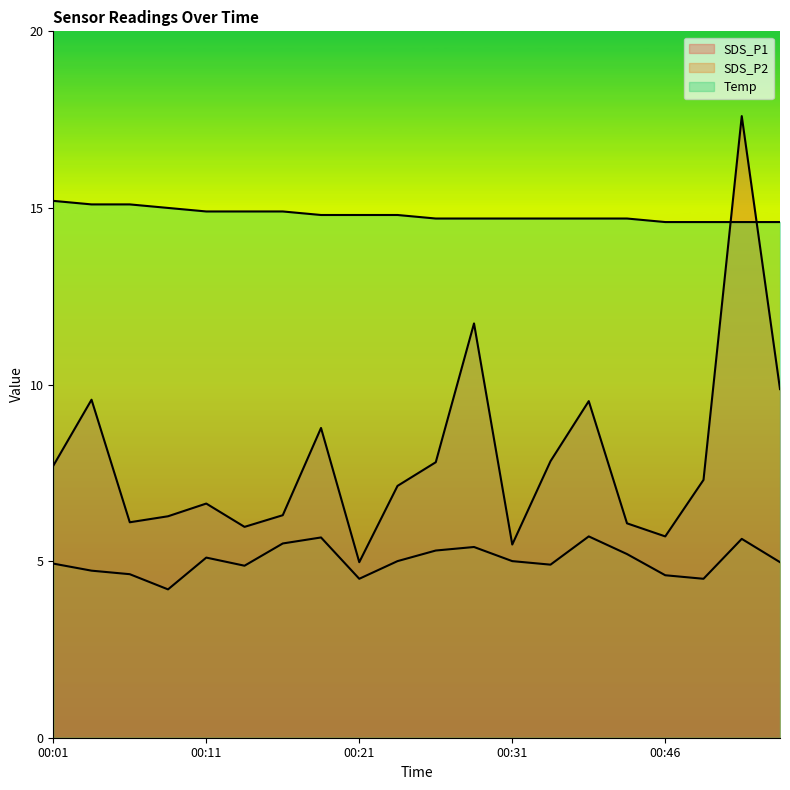

How many values in the SDS_P2 series are below 5?

10